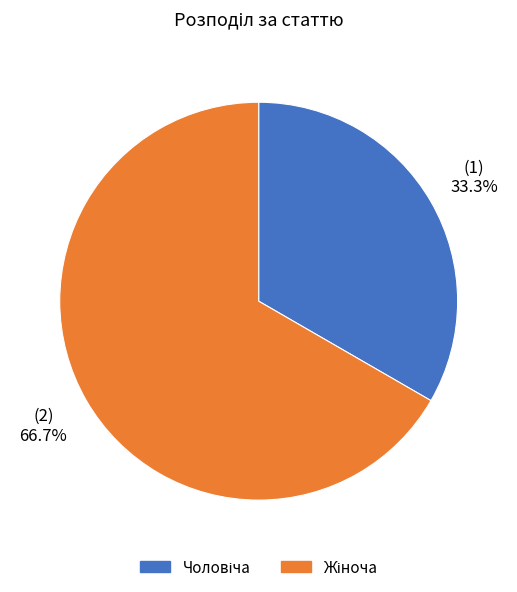

Count the number of slices in the pie.

2